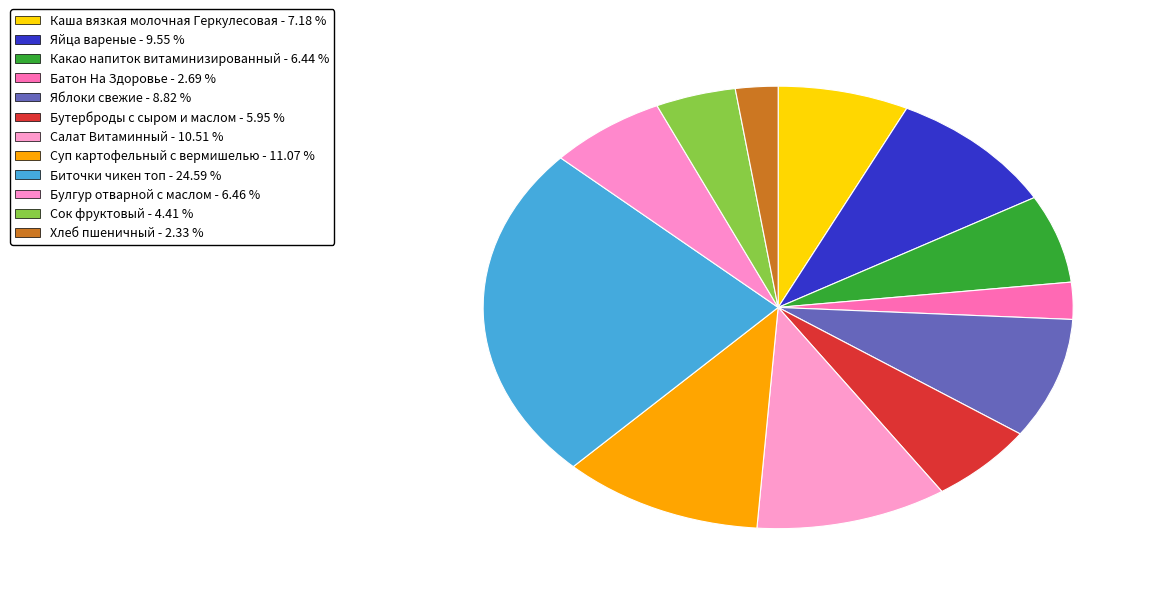

How many slices are in this pie chart?

12